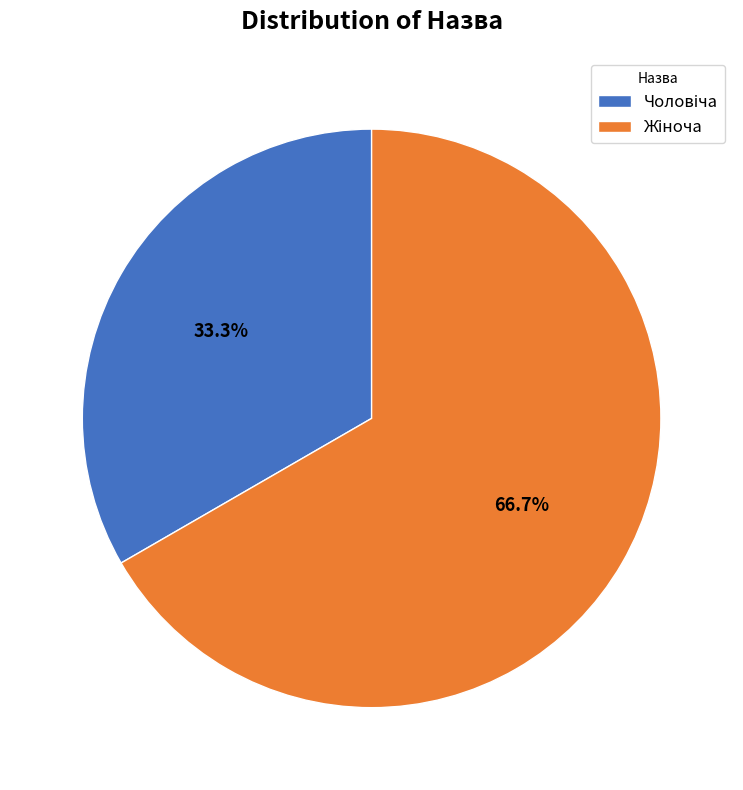

Is there a majority slice in this chart?

Yes